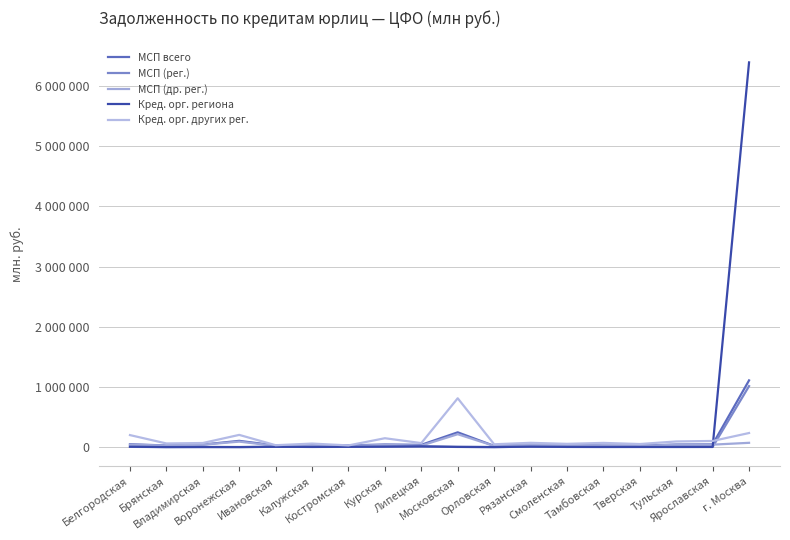

Does the chart display data point markers on the line(s)?

No